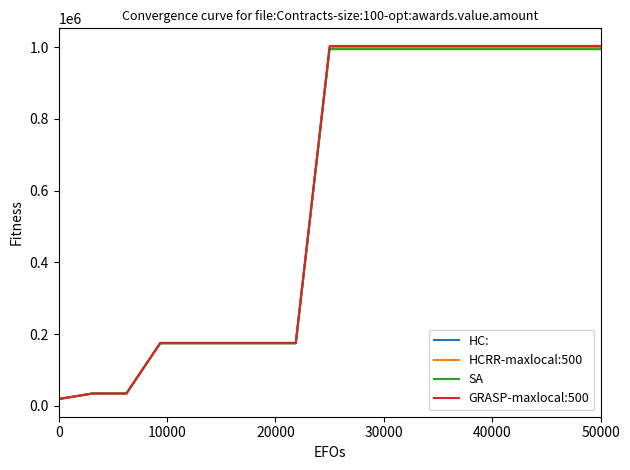

How many distinct data groups are displayed?

4